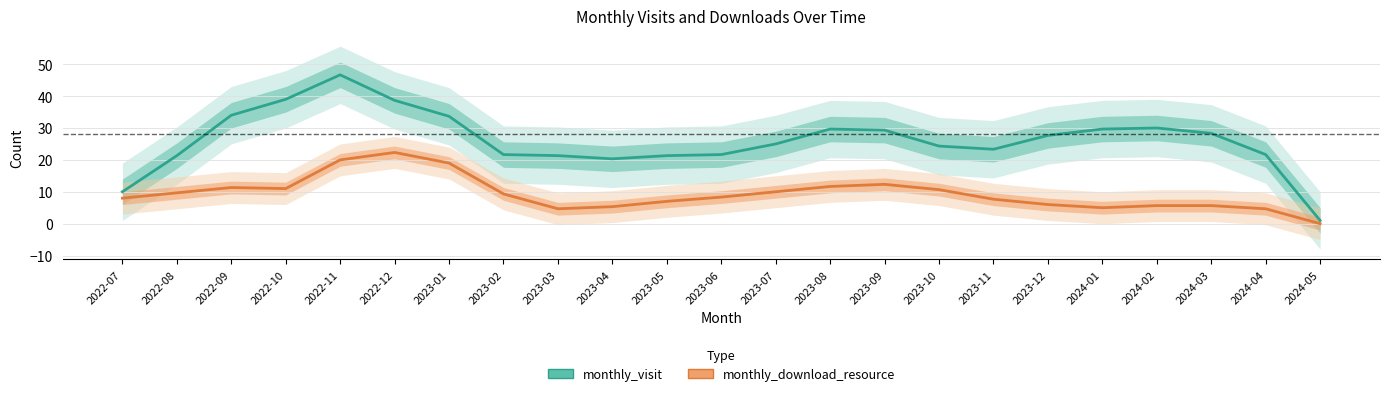

The value of monthly_visit at 2024-02 is 6.7. True or false?

False